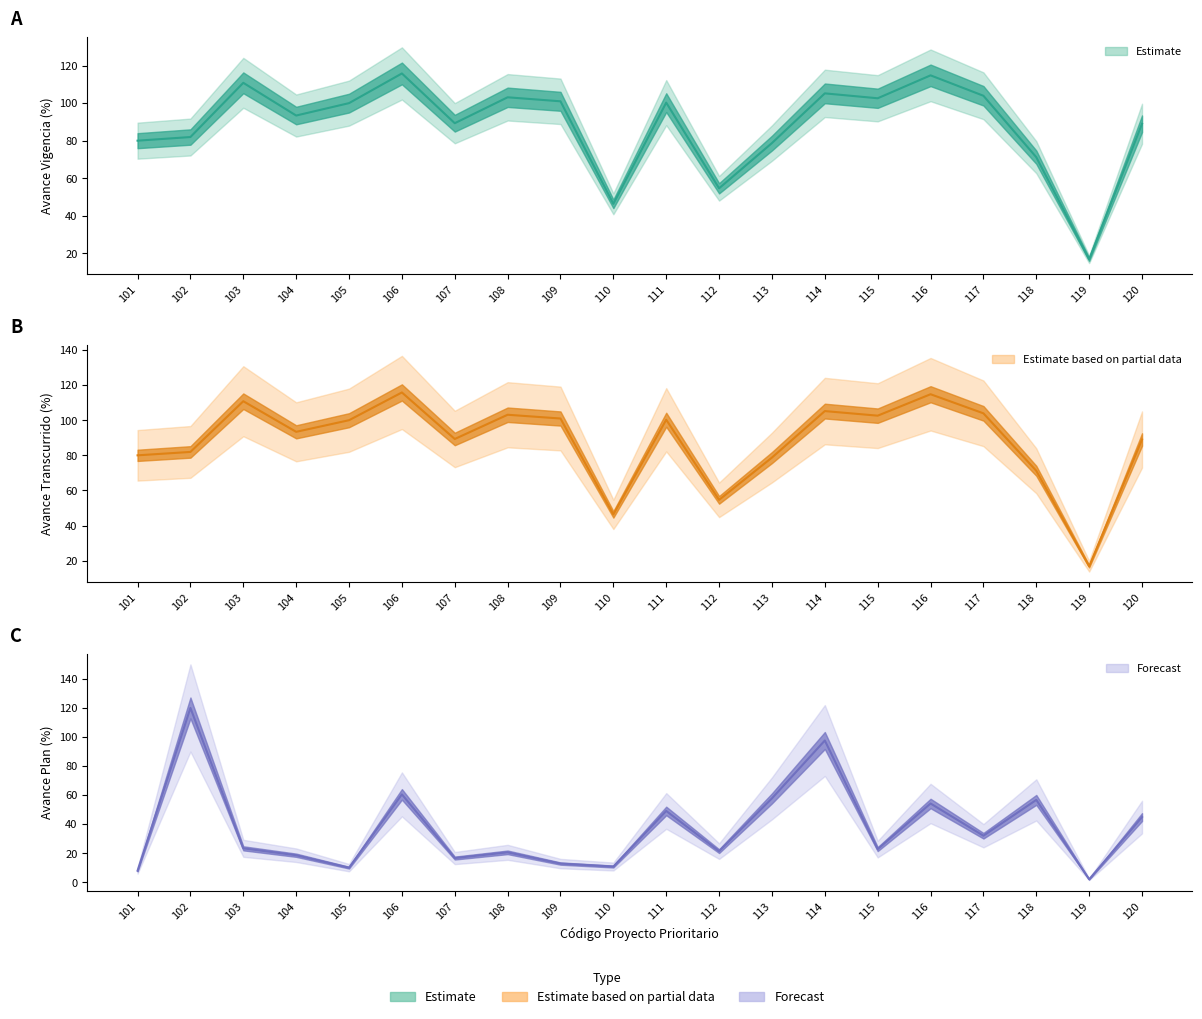

How many data points does each series have?

20